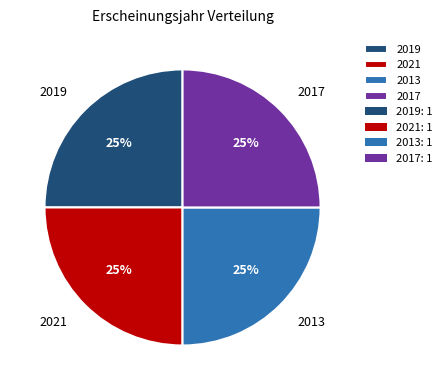

Is there any slice that represents more than half of the pie?

No